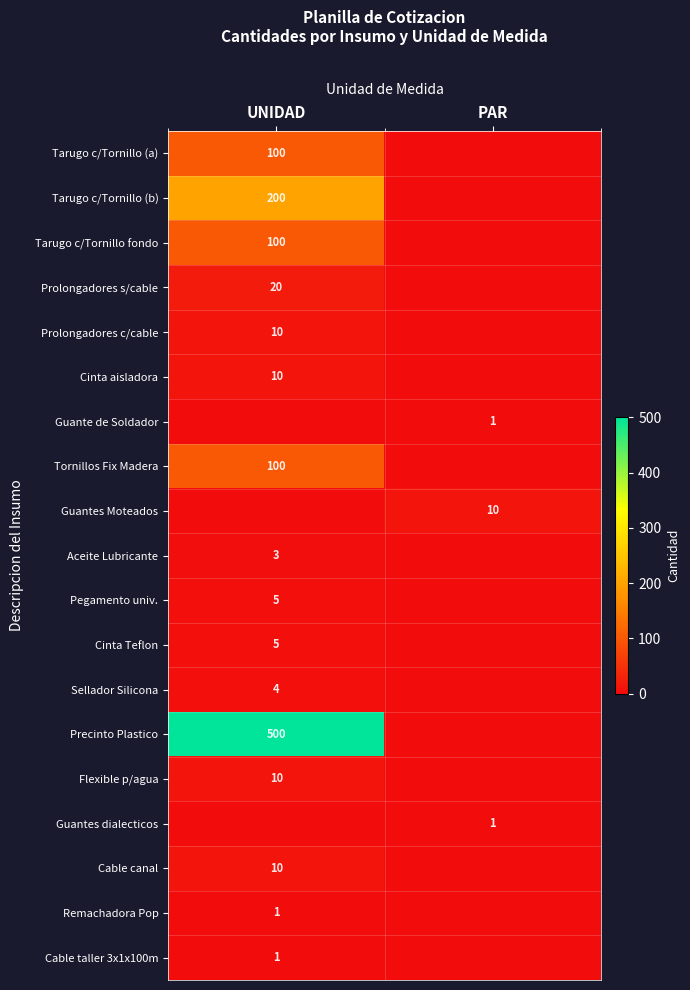

The value of Sellador Silicona at UNIDAD is 2. True or false?

False